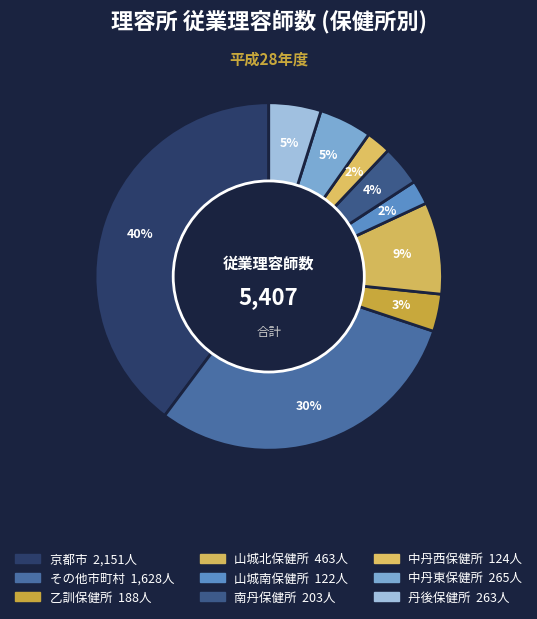

Which slice is the largest?

京都市